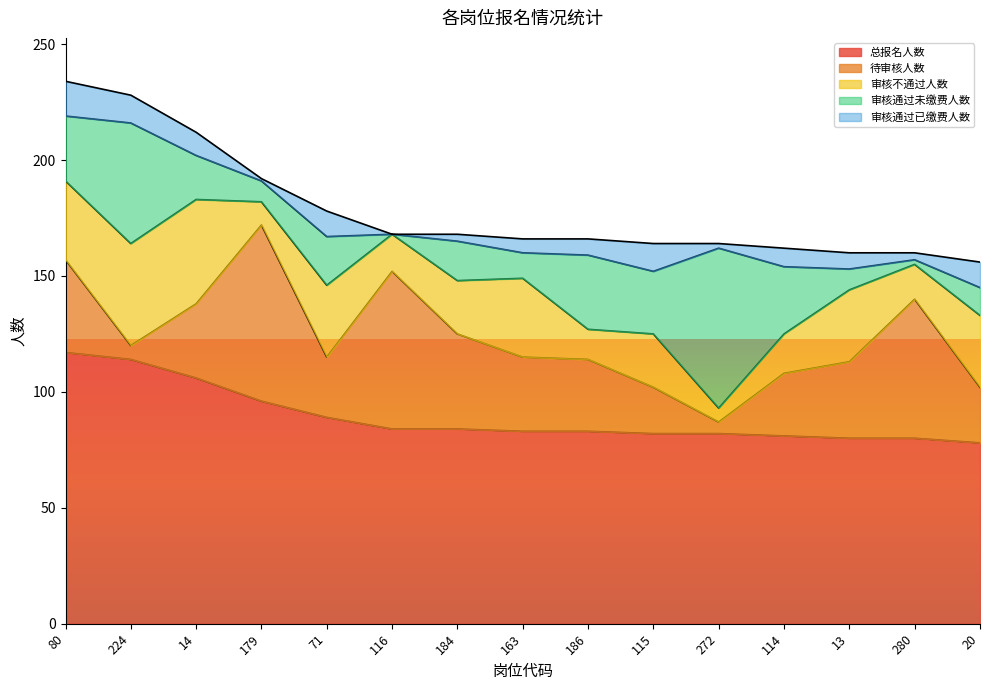

Which label corresponds to the largest value in the chart?

80